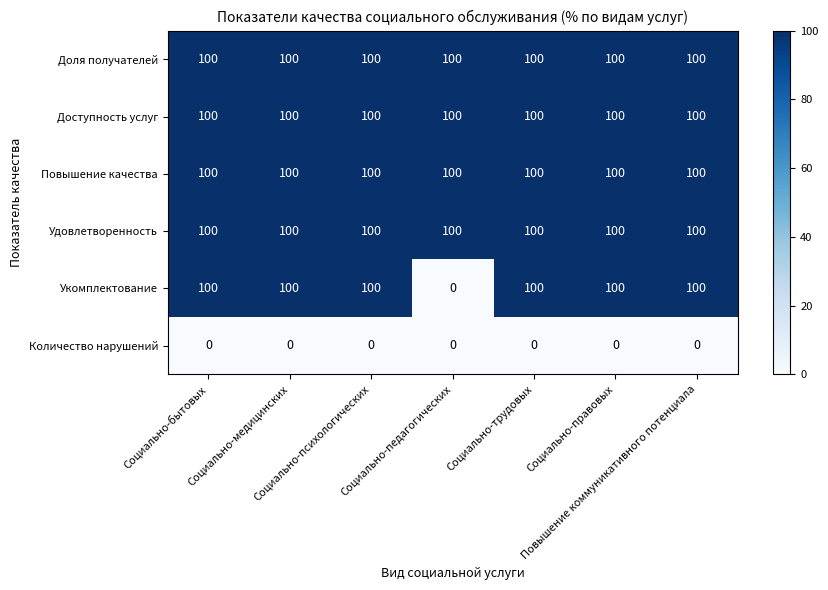

At how many categories does at least one series exceed 29?

7